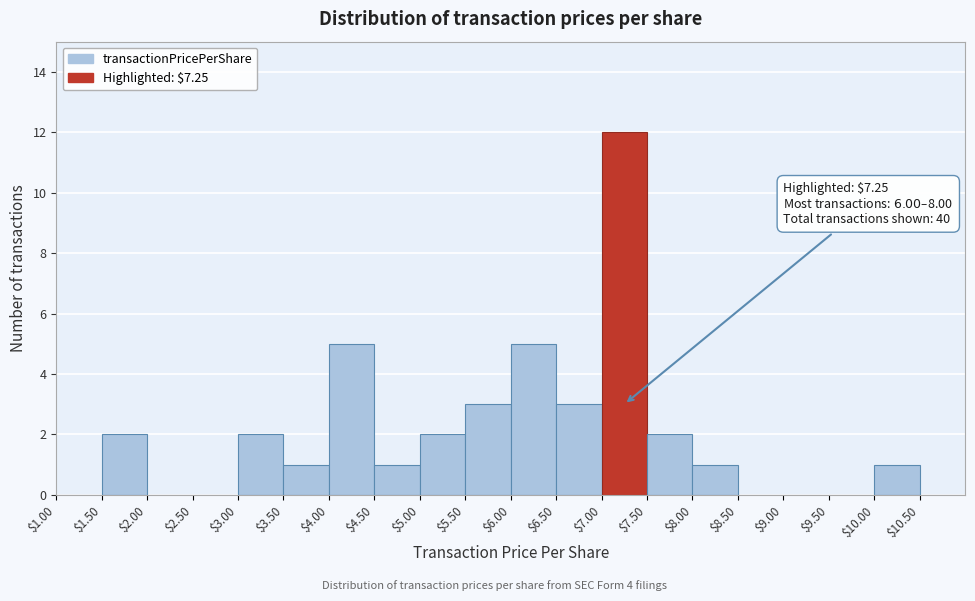

Which range on the x-axis has the tallest bar?

7.0 to 7.5